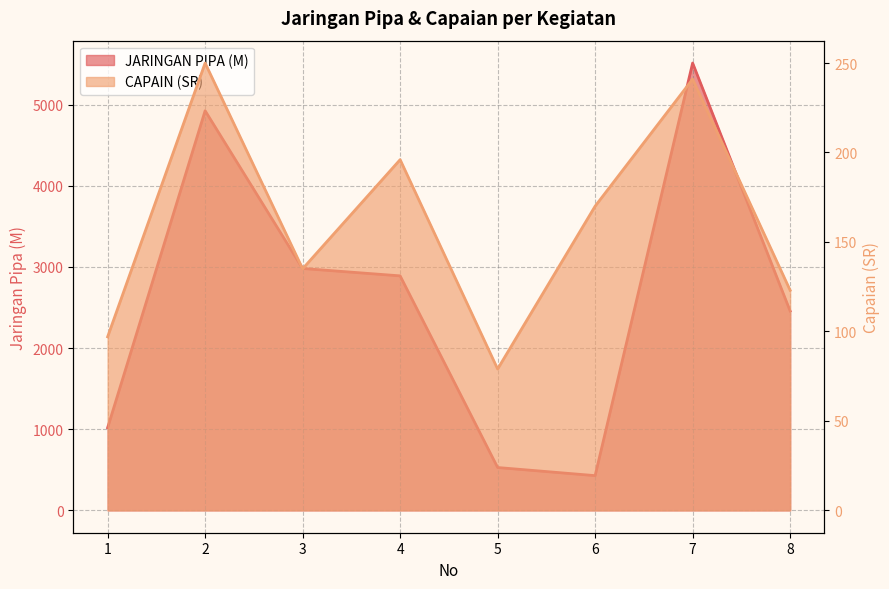

At which category does CAPAIN (SR) reach its first local peak?

2